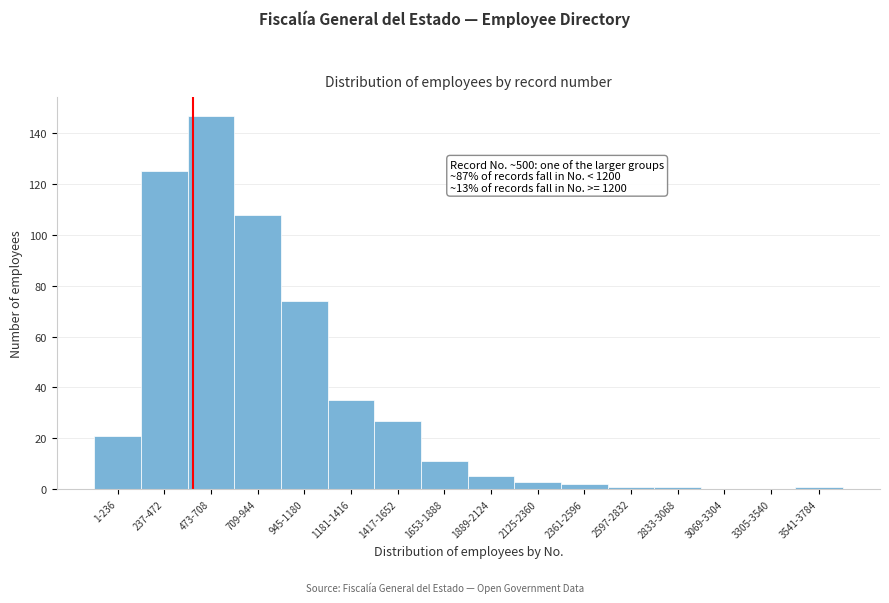

Reading left to right, transcribe all the data shown in this chart.

1-236=21	237-472=125	473-708=147	709-944=108	945-1180=74	1181-1416=35	1417-1652=27	1653-1888=11	1889-2124=5	2125-2360=3	2361-2596=2	2597-2832=1	2833-3068=1	3069-3304=0	3305-3540=0	3541-3784=1